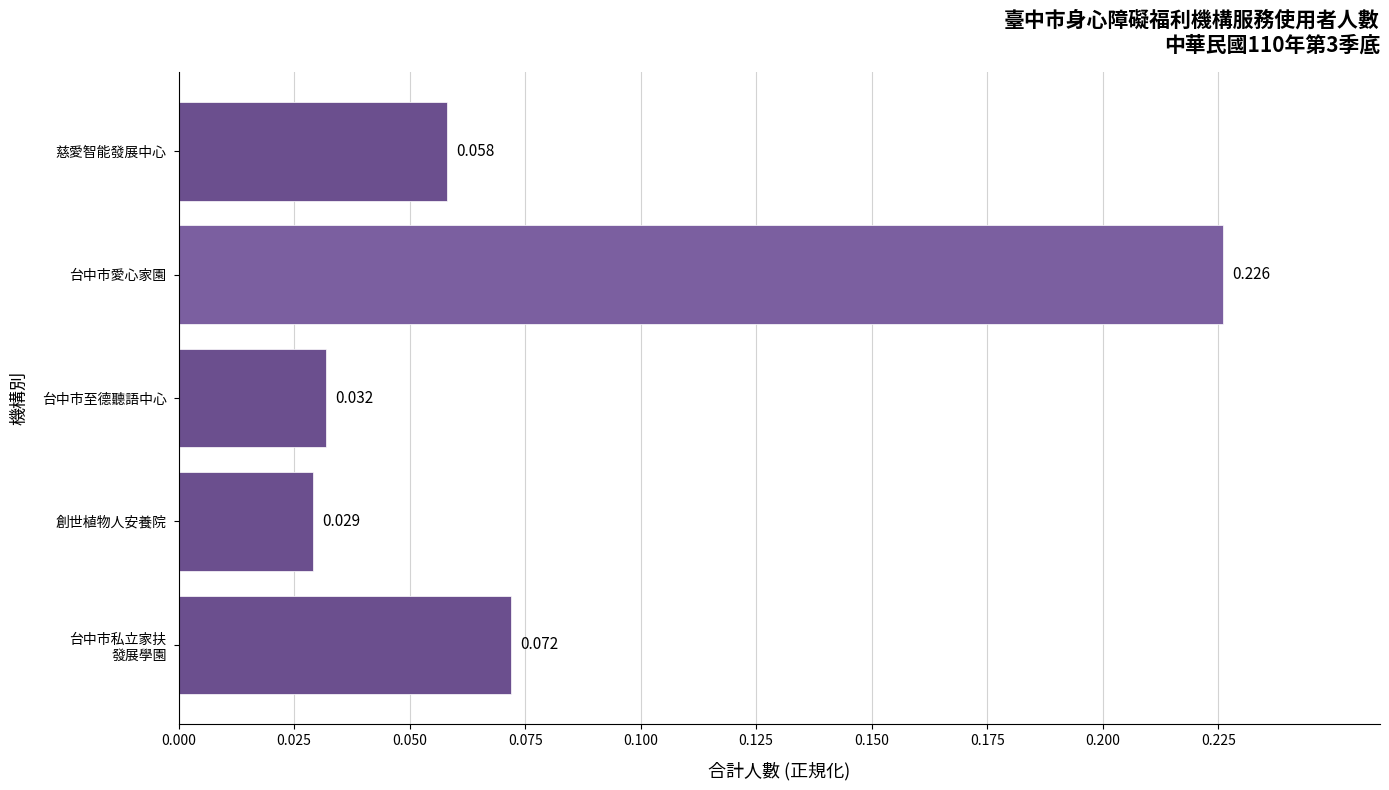

How many bars are there in total?

5